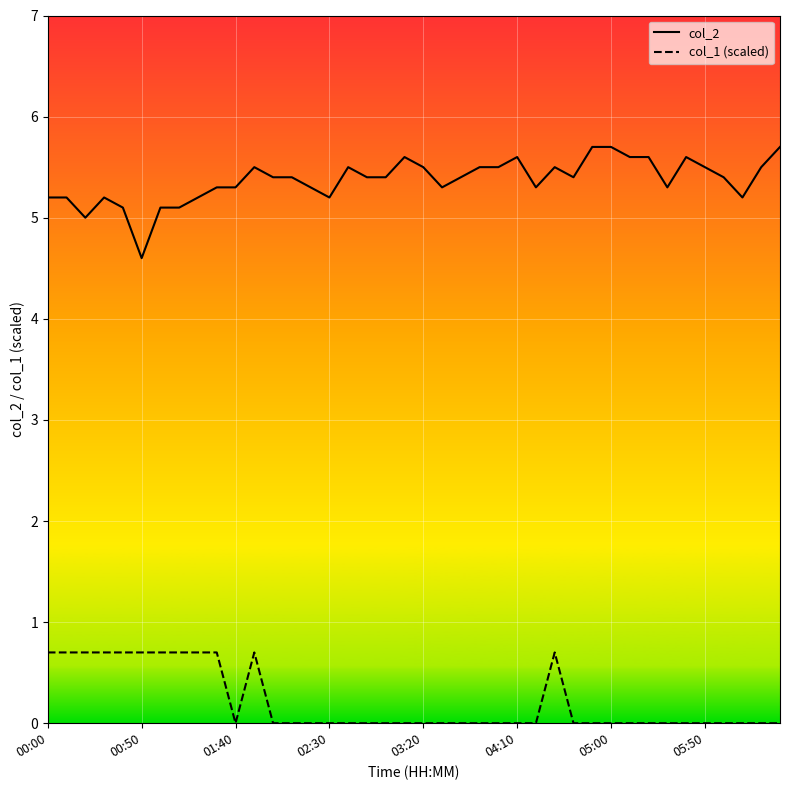

Is this an area chart (filled region under the line)?

No